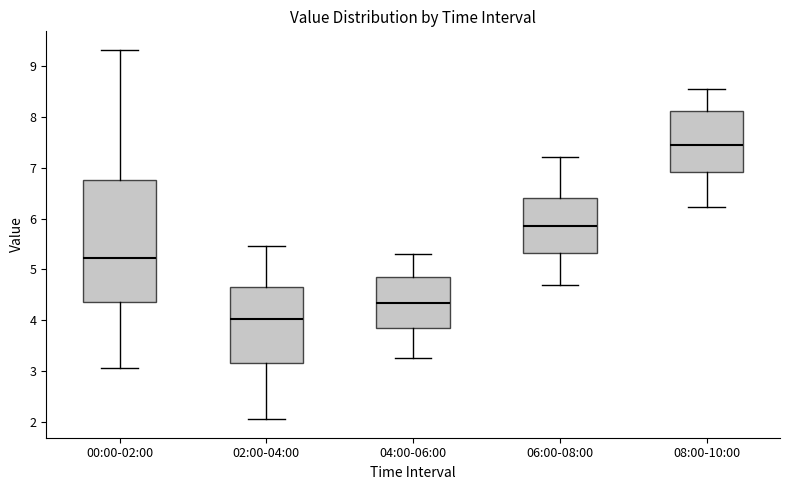

Reading left to right, transcribe this box plot: for each box, give where its median line is, the range the box spans, and where its two whiskers end, as read against the y-axis. The values are not printed on the chart, so give them approximately, as read against the axis.

00:00-02:00: median 5.2, box 4.4 to 6.8, whiskers 3.1 to 9.3
02:00-04:00: median 4.0, box 3.2 to 4.7, whiskers 2.1 to 5.5
04:00-06:00: median 4.3, box 3.9 to 4.9, whiskers 3.3 to 5.3
06:00-08:00: median 5.9, box 5.3 to 6.4, whiskers 4.7 to 7.2
08:00-10:00: median 7.5, box 6.9 to 8.1, whiskers 6.2 to 8.6